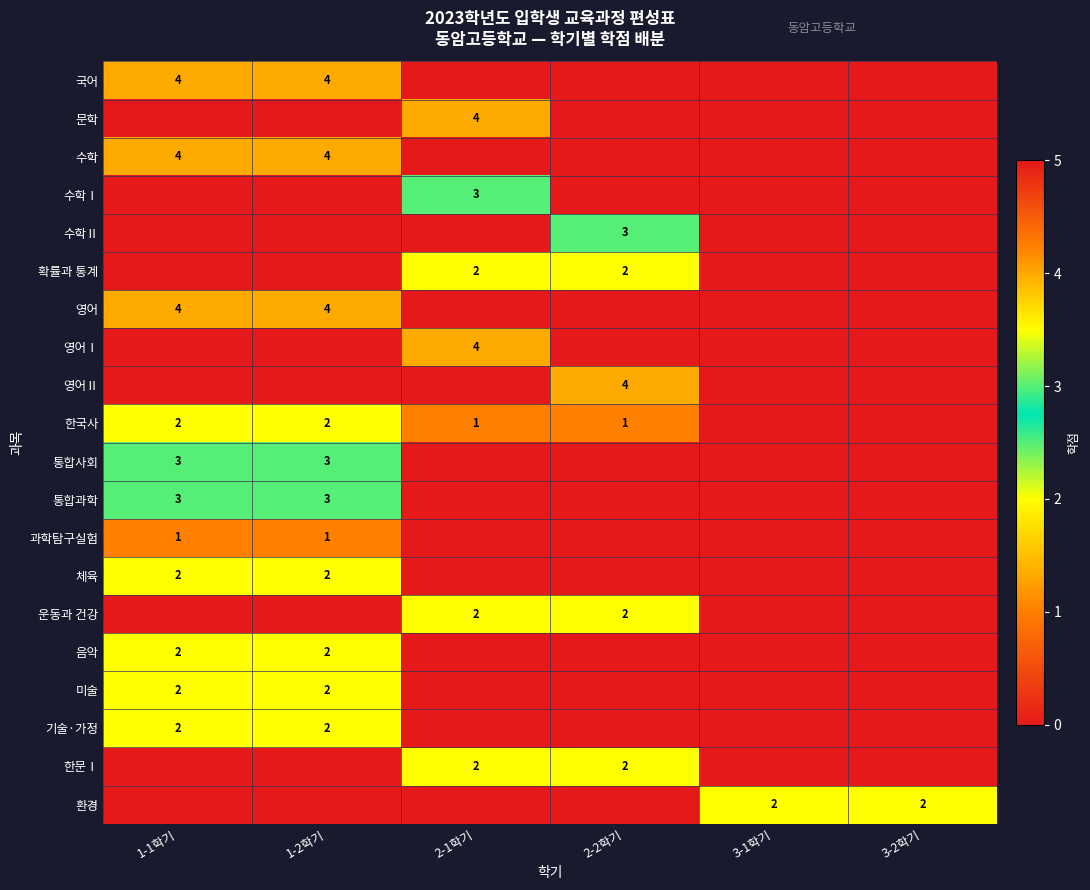

Is it true that 통합과학 equals 4 at 1-2학기?

False